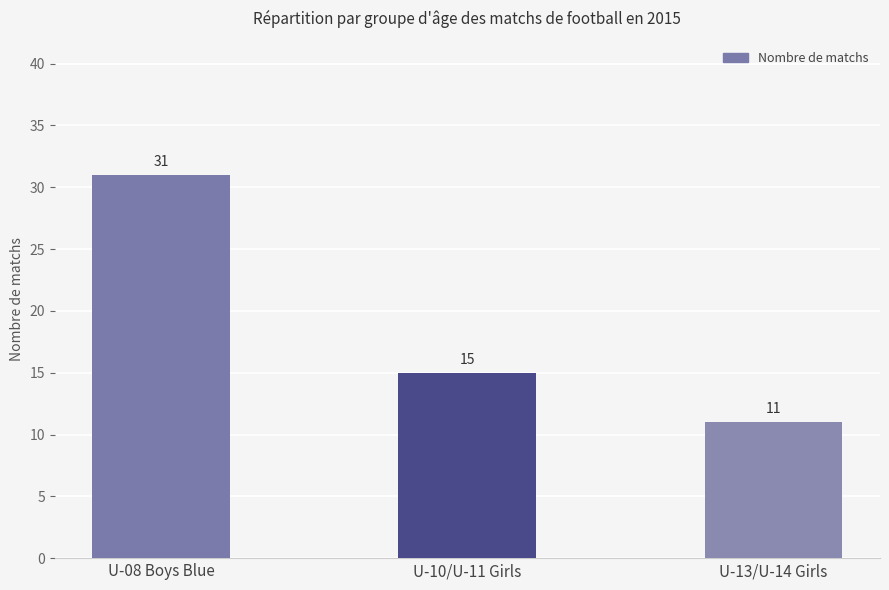

Are the bars horizontal?

No